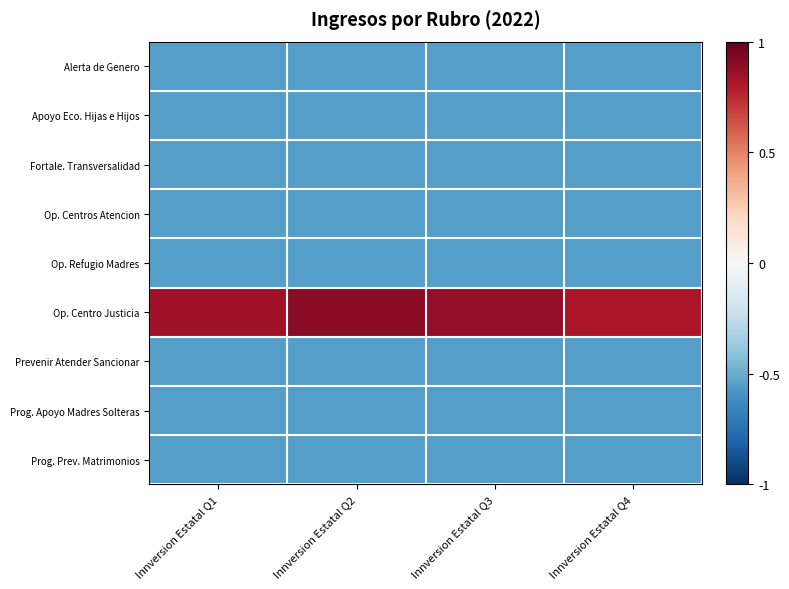

Rank the series at Innversion Estatal Q3 from highest to lowest value.

Op. Centro Justicia, Alerta de Genero, Apoyo Eco. Hijas e Hijos, Fortale. Transversalidad, Op. Centros Atencion, Op. Refugio Madres, Prevenir Atender Sancionar, Prog. Apoyo Madres Solteras, Prog. Prev. Matrimonios